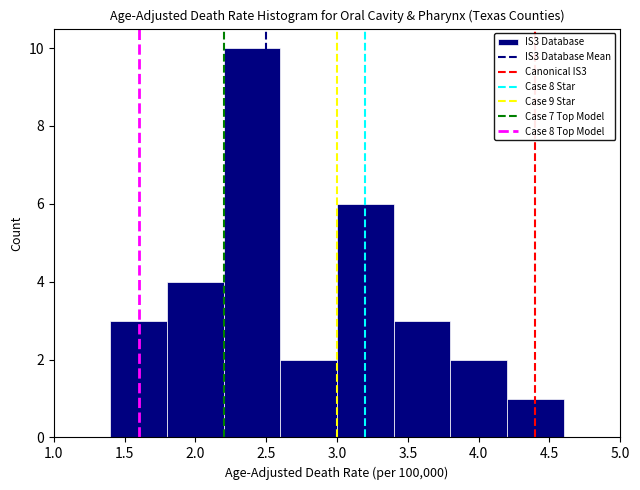

What is the height of the bar covering 1.4 to 1.8 on the x-axis? The values are not printed on the chart, so give them approximately, as read against the axis.

3